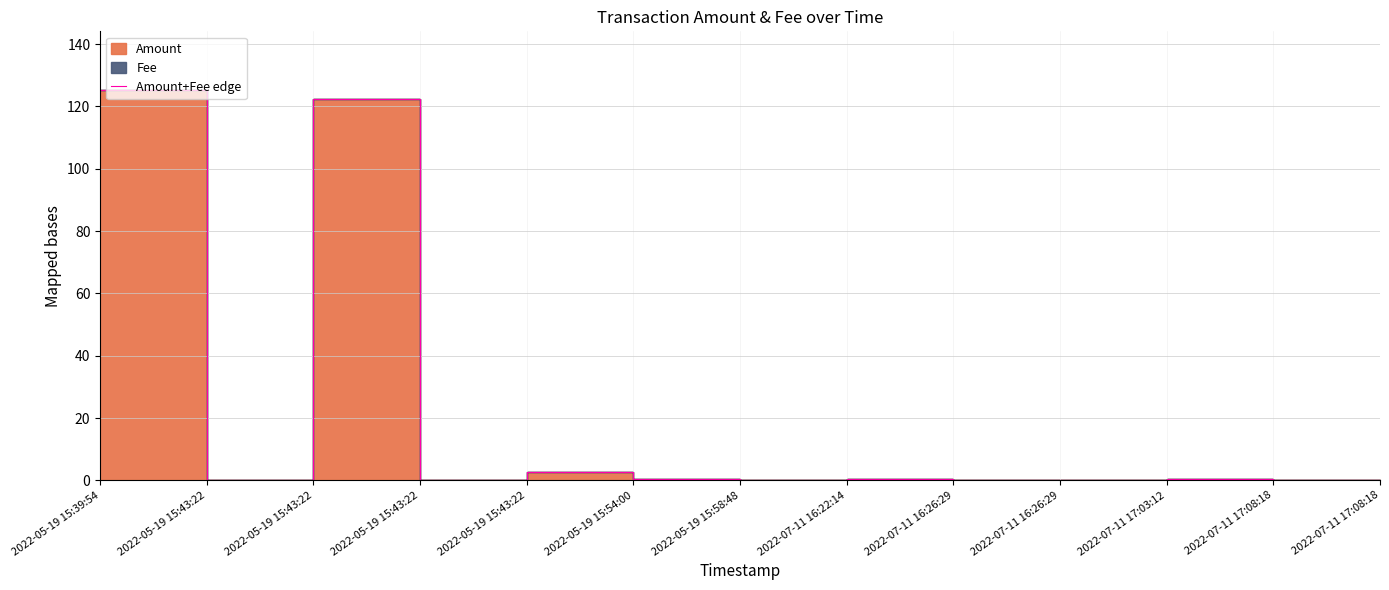

Reading left to right, transcribe all the data shown in this chart.

125.3	0.0	122.5	0.0	2.5	0.3	0.0	0.3	0.0	0.2	0.3	0.0	0.1